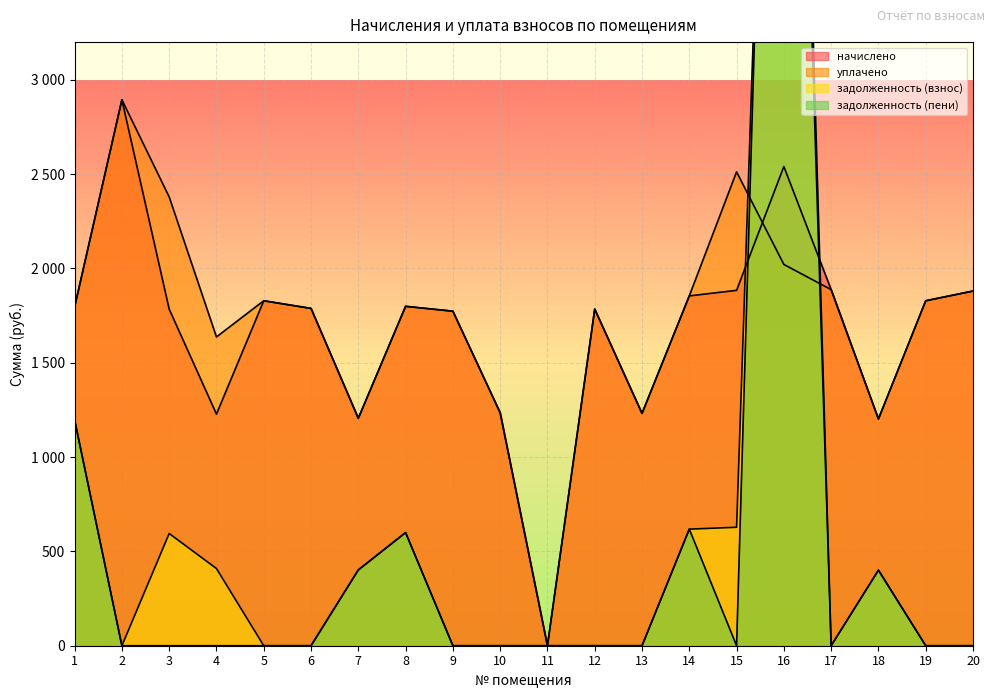

Is it true that задолженность (взнос) equals 241.4 at 7?

False